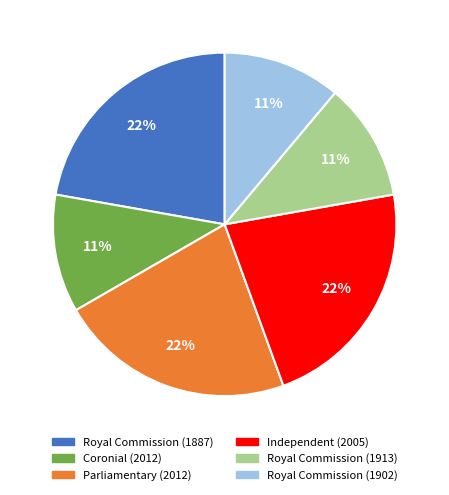

To the nearest percent, what percentage of the pie is Royal Commission (1887)?

22%